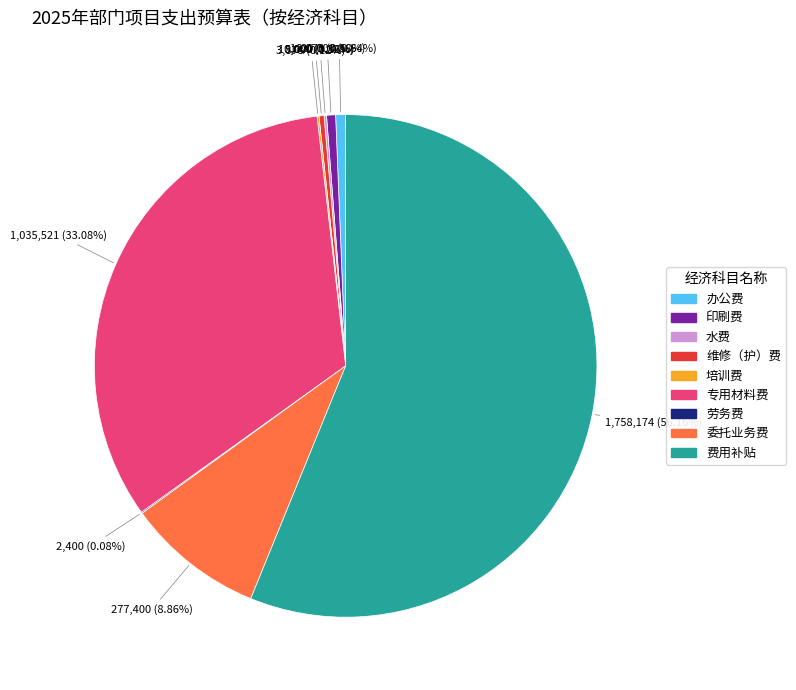

To the nearest percent, what percentage of the pie is 委托业务费?

9%